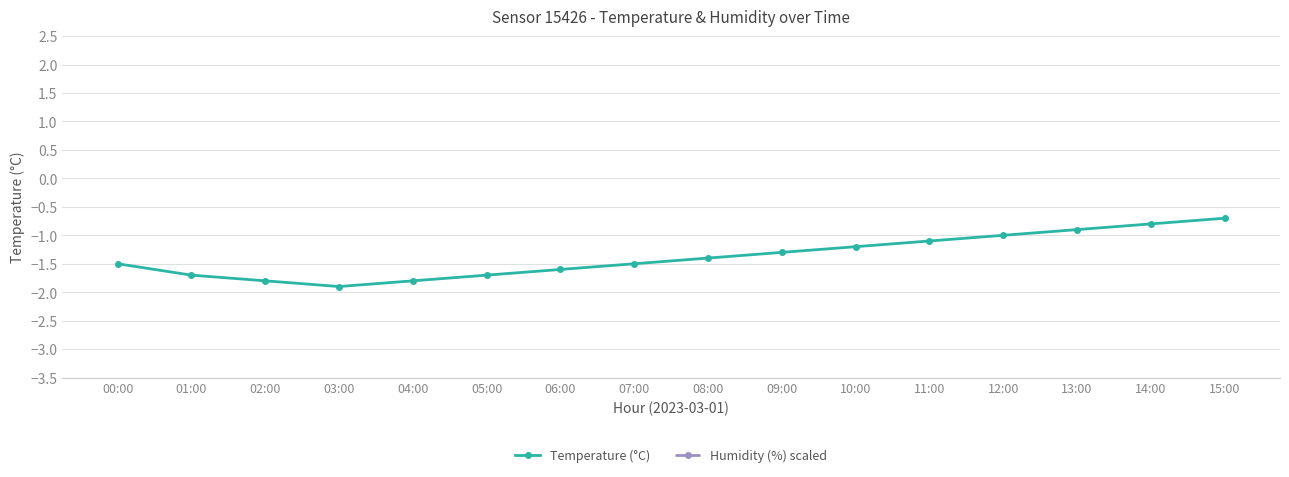

Is it true that Humidity (%) scaled equals 4.1 at 10:00?

False